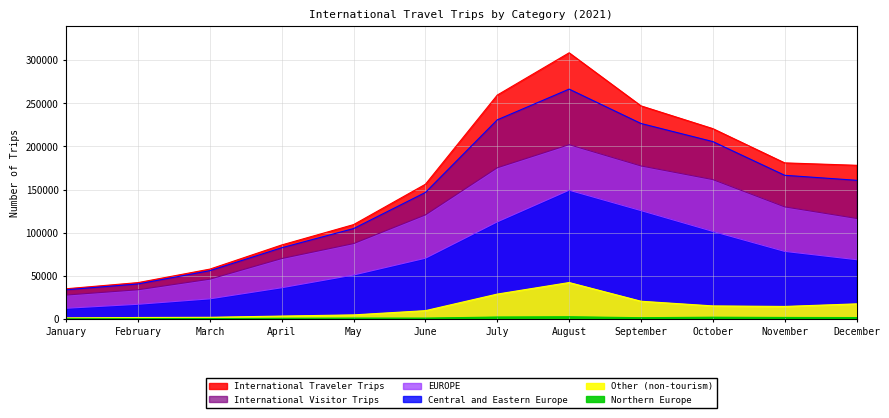

Is it true that Other (non-tourism) equals 20443 at September?

True